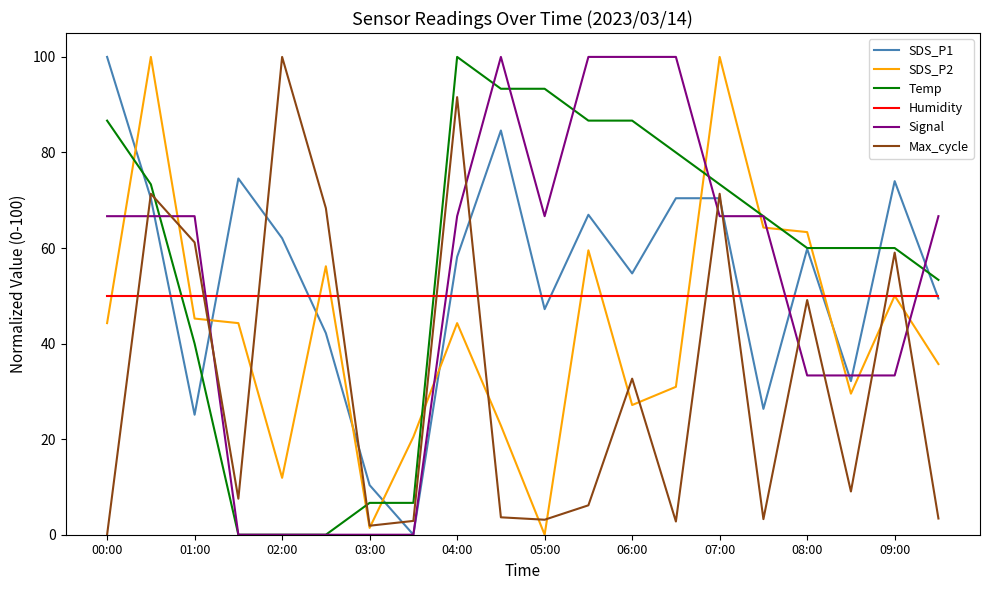

What is the maximum value shown in the chart?

100.0